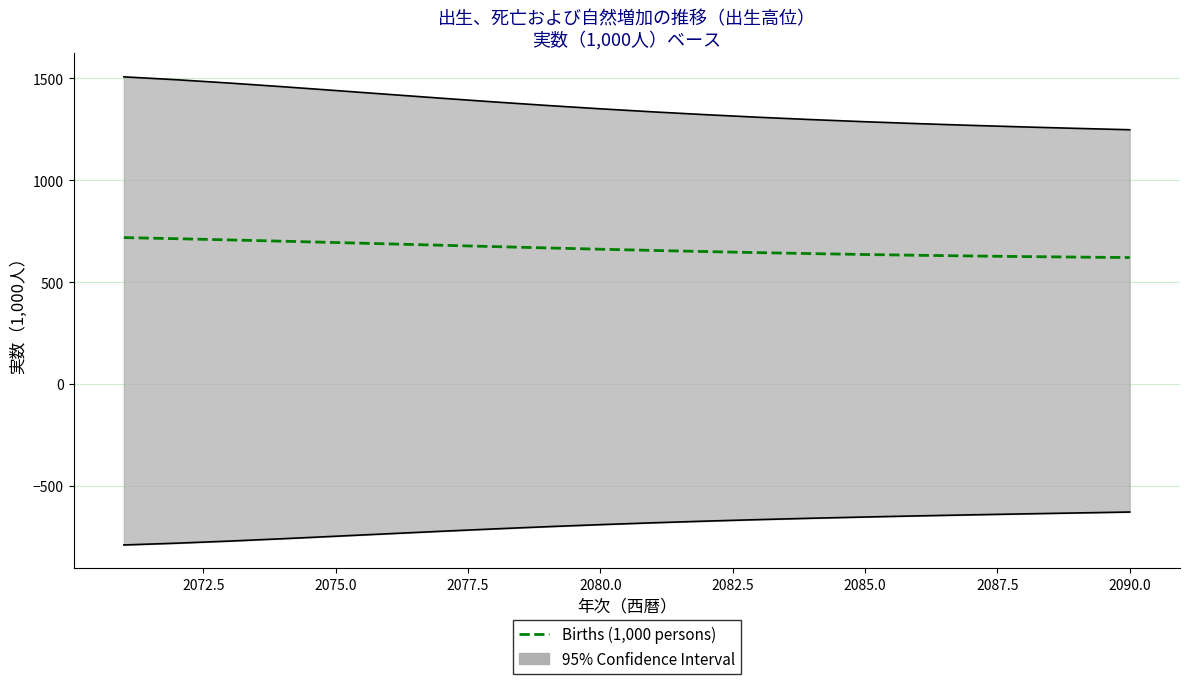

What position from the left is 2085.0?

15